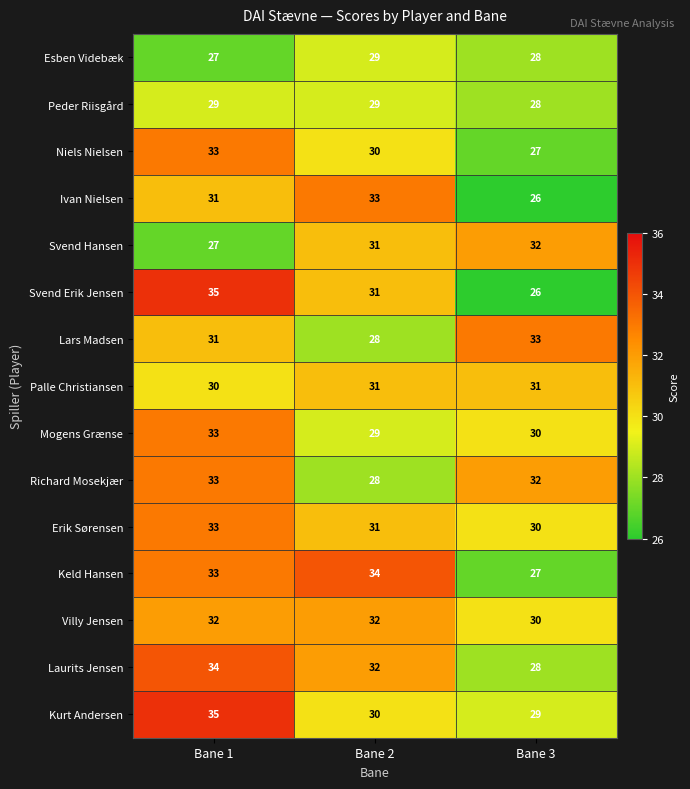

Count the Lars Madsen values in the range 28 to 33.

3